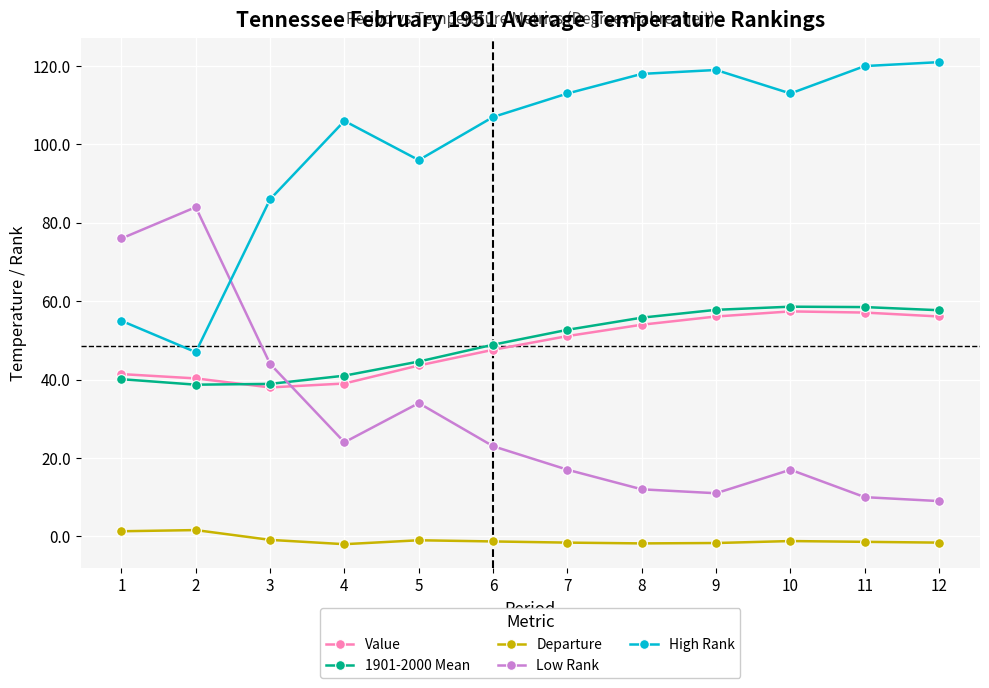

True or false: Departure has a value of -1.8 at 8.

True